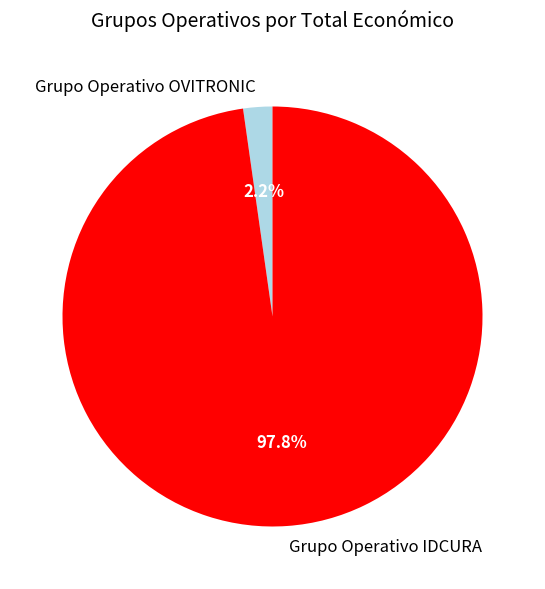

To the nearest percent, what is the average slice percentage?

50%